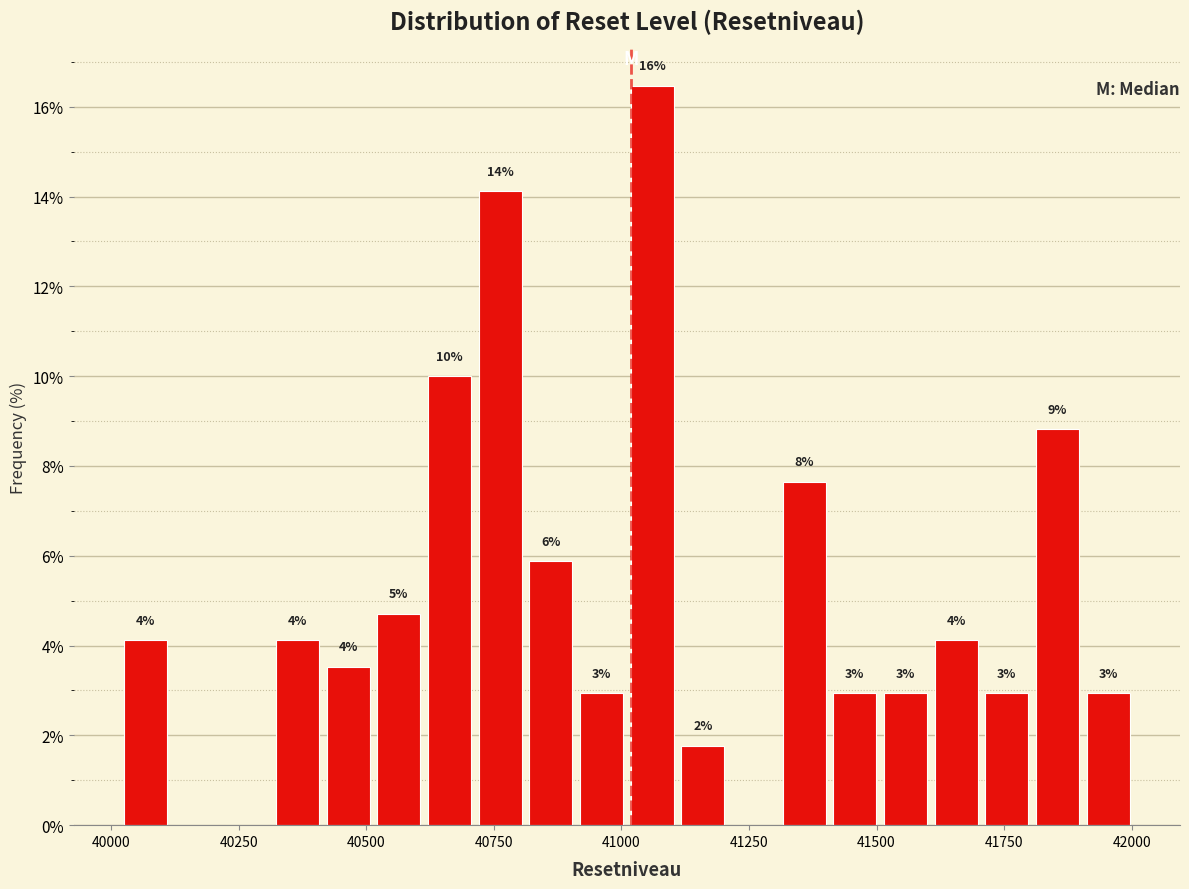

Read against the x-axis, roughly where is the centre of the tallest bar?

41050